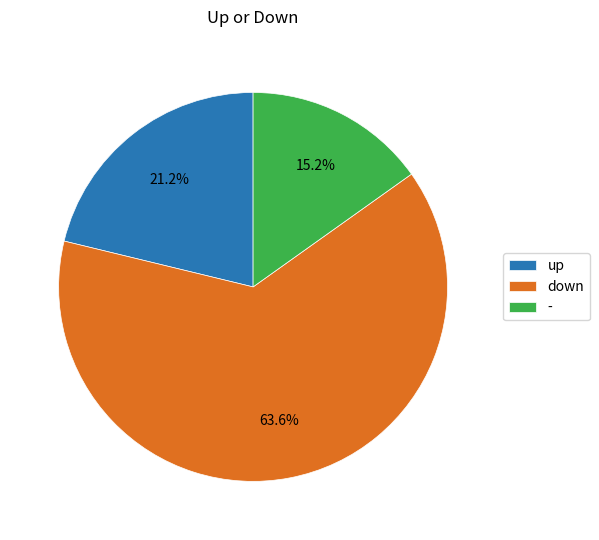

What percentage is NOT represented by down?

36.4%